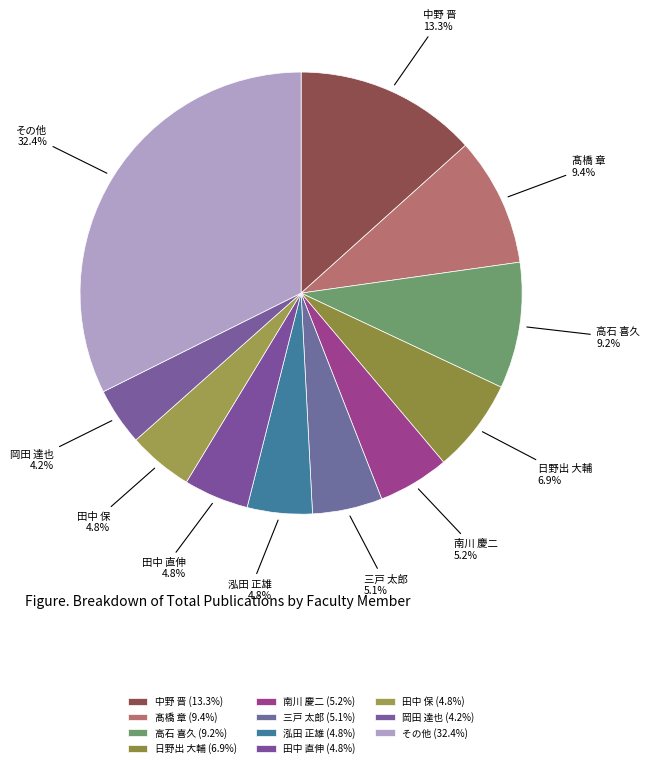

The 岡田 達也 slice represents 4% of the pie. True or false?

True